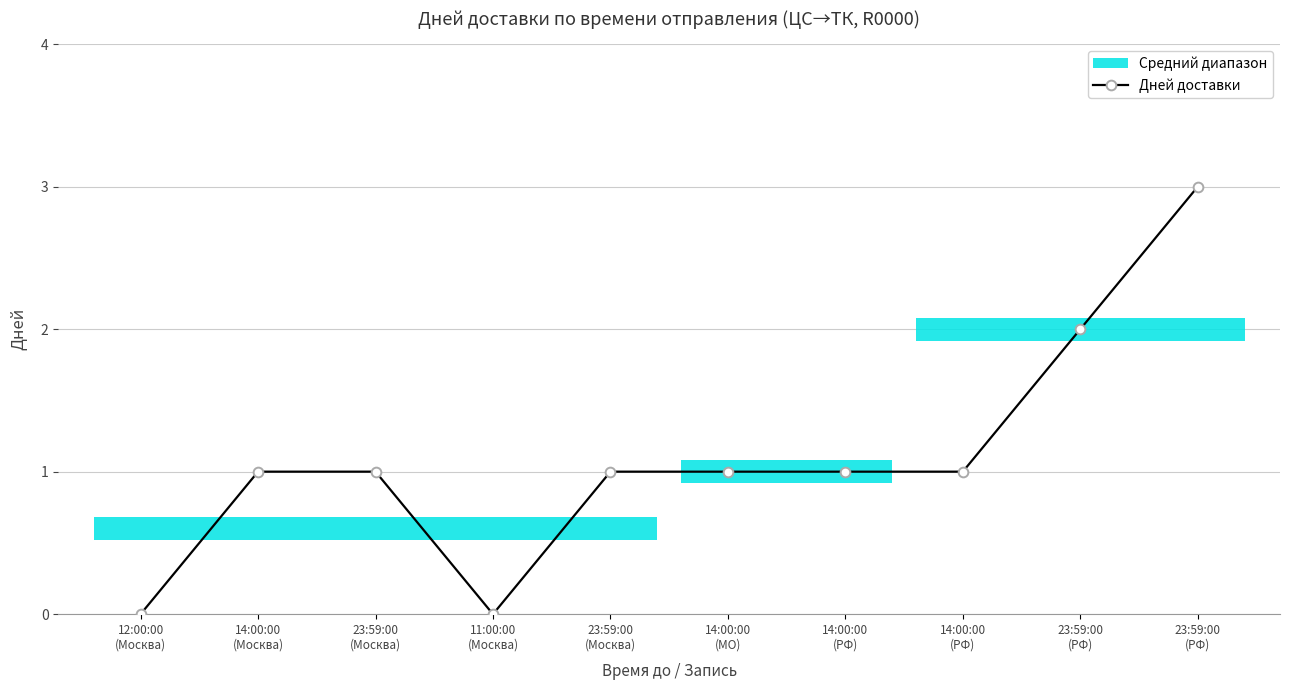

Which category has the lowest value across all series?

12:00:00
(Москва)